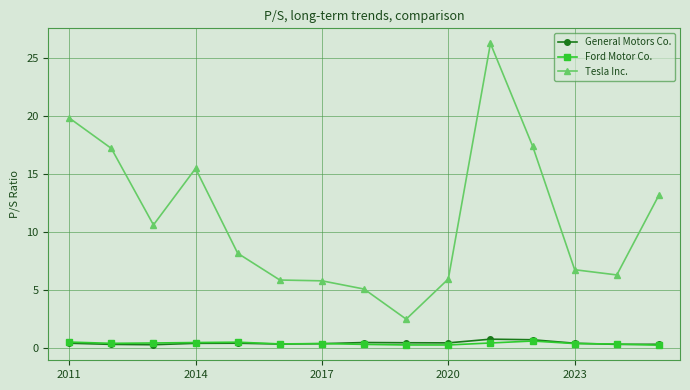

True or false: Tesla Inc. and General Motors Co. intersect in this chart.

False